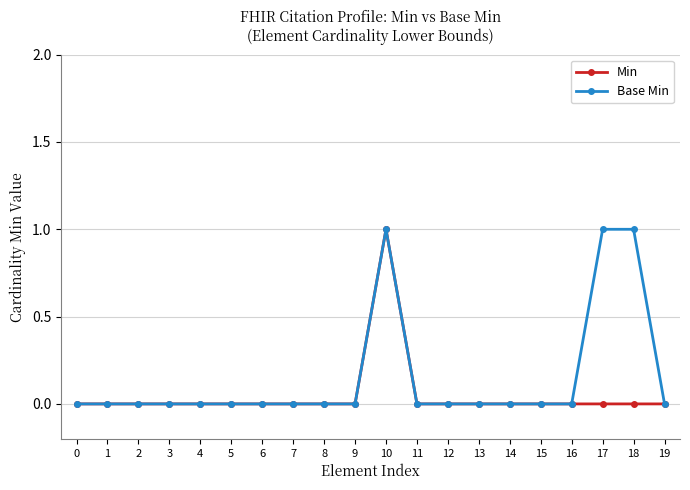

Rank the series by their average value, from lowest to highest.

Min, Base Min